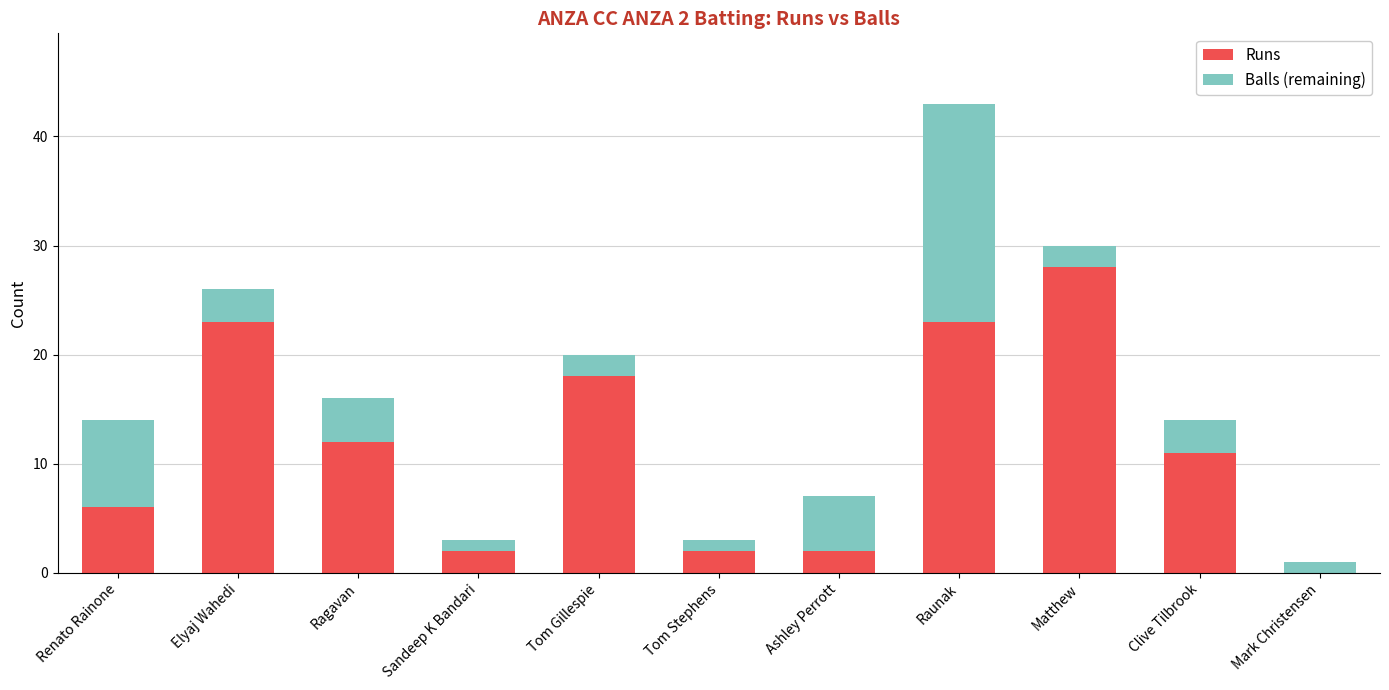

What is the difference between the Runs values at Mark Christensen and Matthew?

28